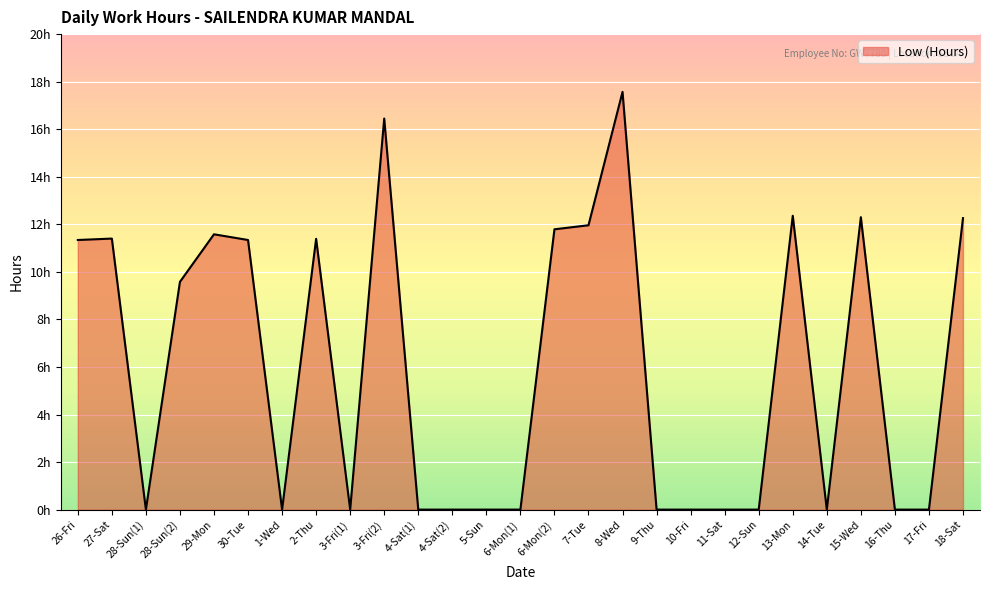

Does the chart have visible grid lines?

Yes